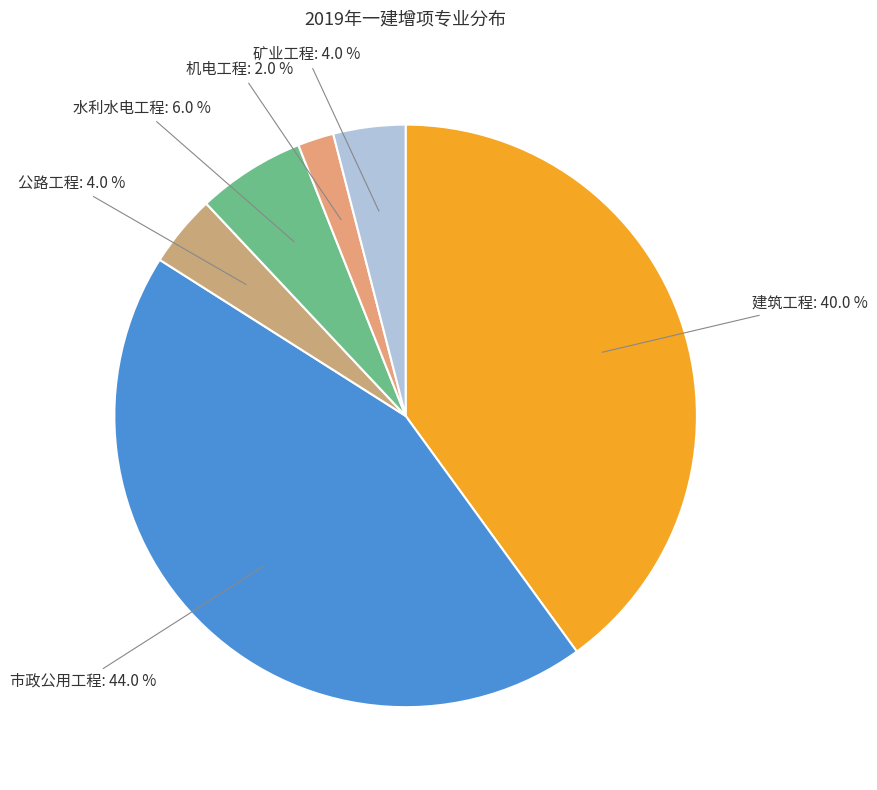

Count the number of slices in the pie.

6